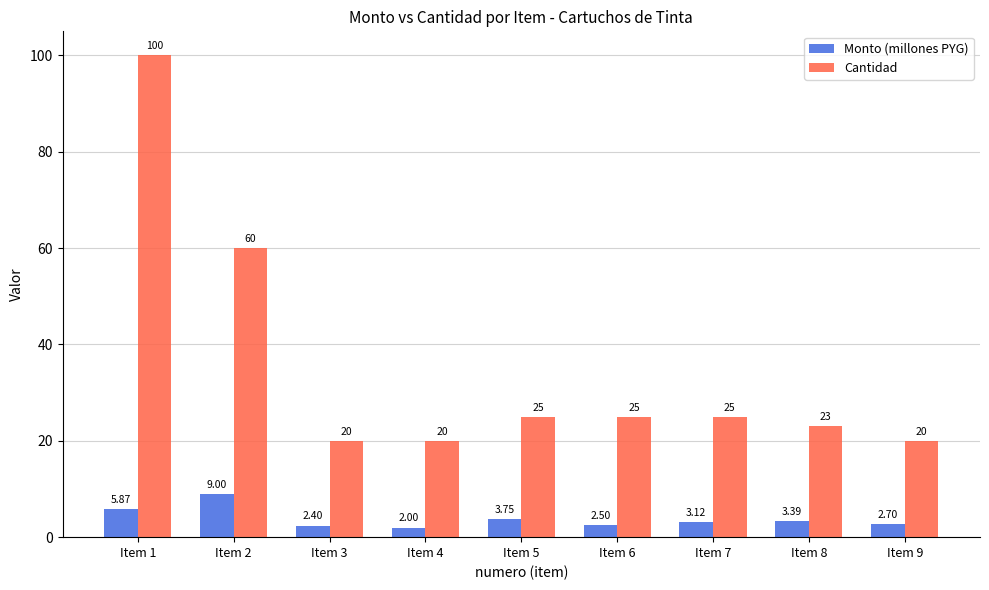

Where does the Cantidad series first go above 25?

Item 1